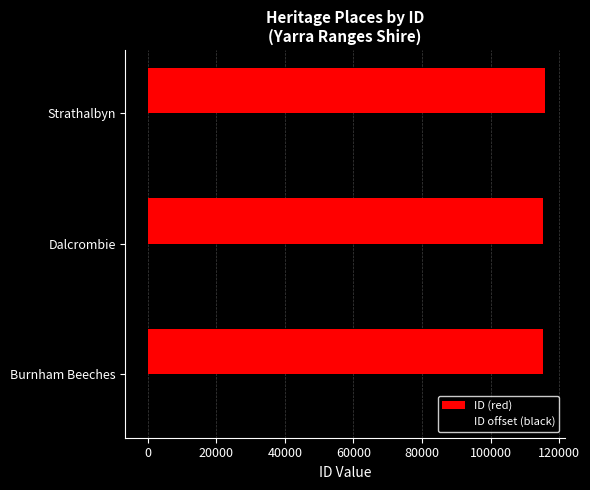

Count the number of categories in the chart.

3